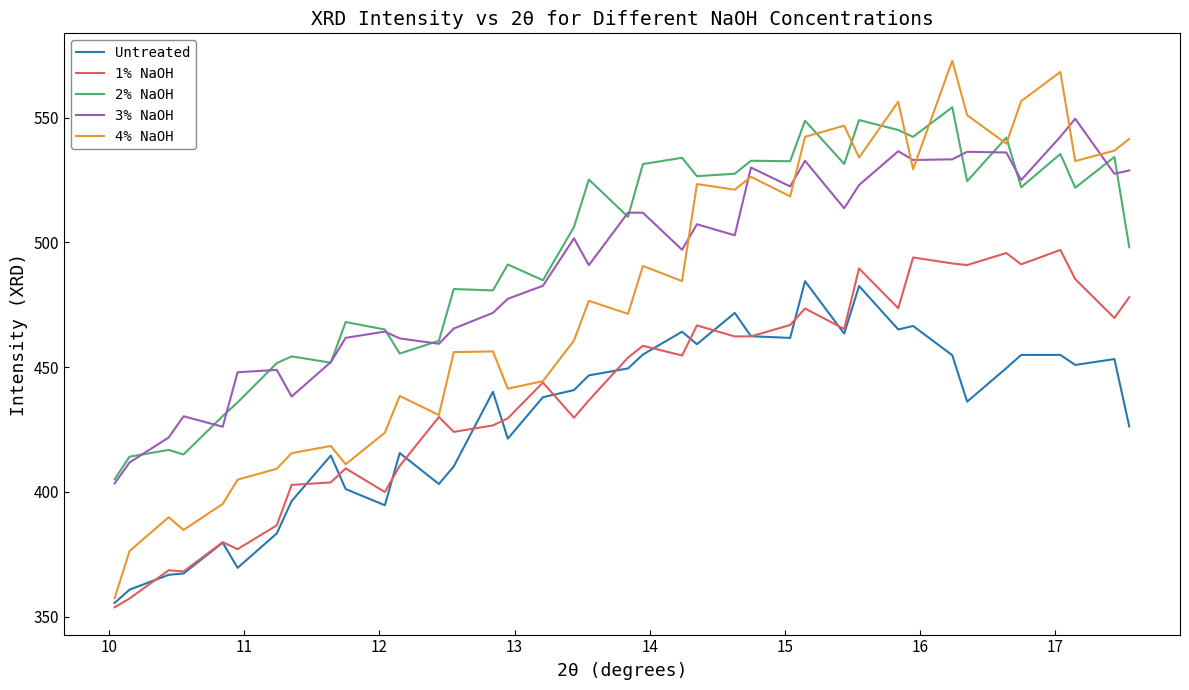

Which series has the widest spread of values?

4% NaOH